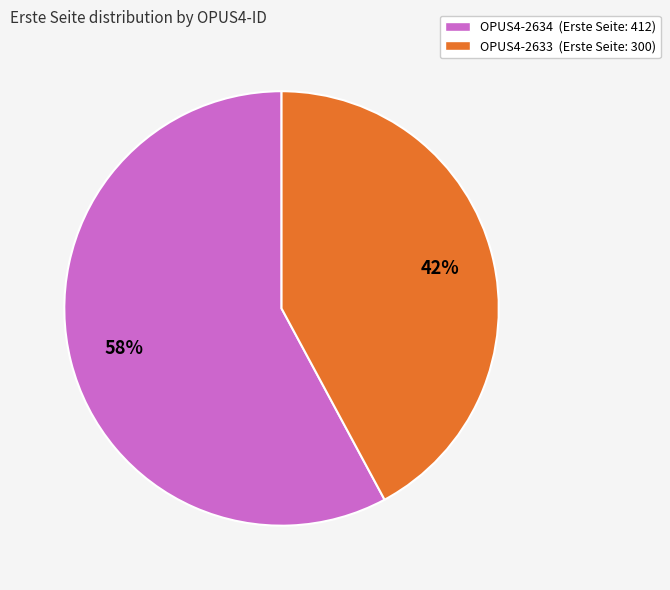

Which has a higher value, OPUS4-2634 or OPUS4-2633?

OPUS4-2634